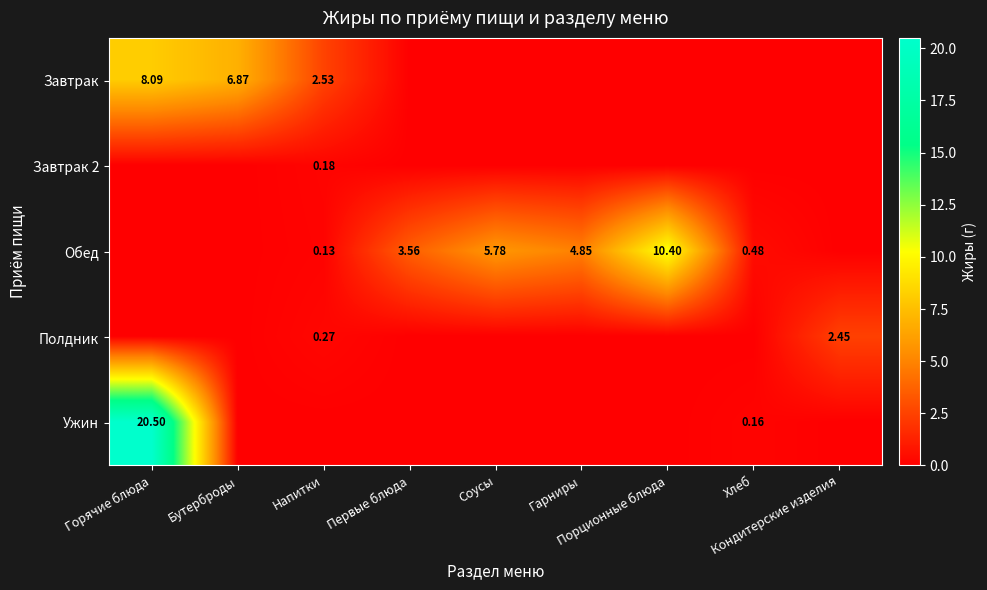

At which category is the sum across all series the highest?

Горячие блюда